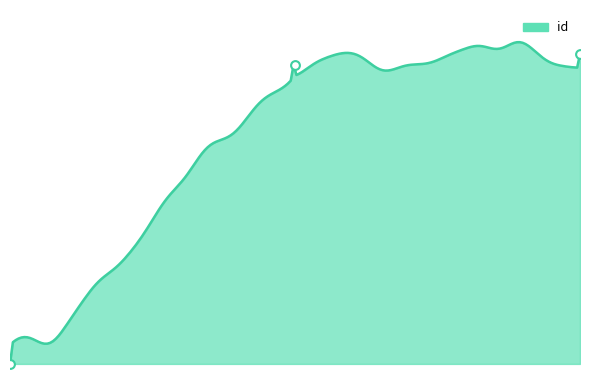

What is the change in value from 3615 to 3938?

+12044